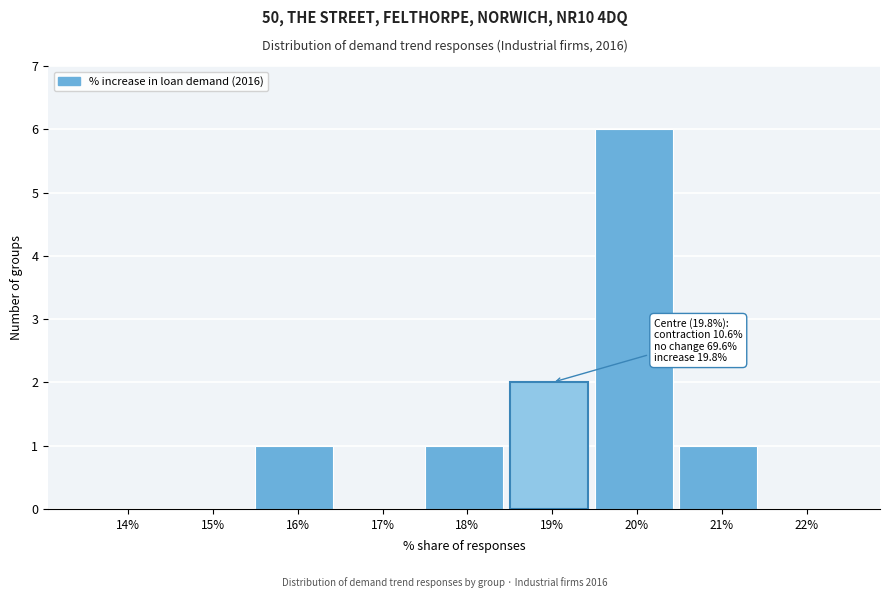

Reading left to right, extract all data points from this chart.

14%=0	15%=0	16%=1	17%=0	18%=1	19%=2	20%=6	21%=1	22%=0